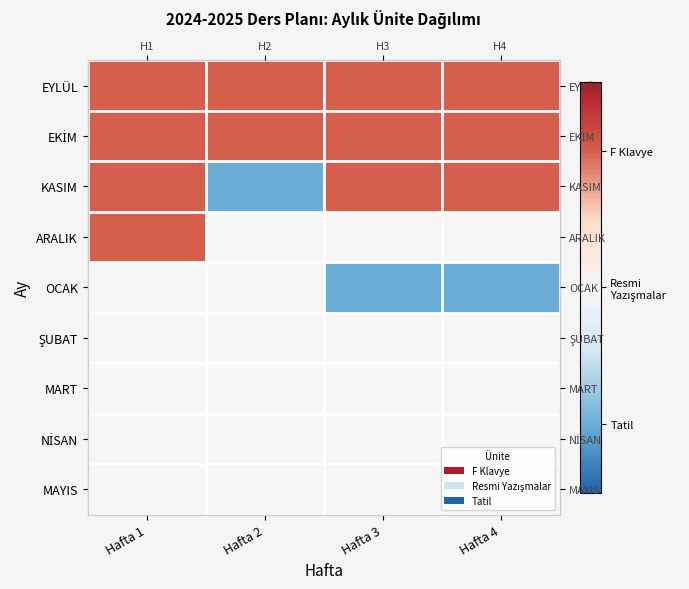

The value of ARALIK at Hafta 3 is 0. True or false?

False